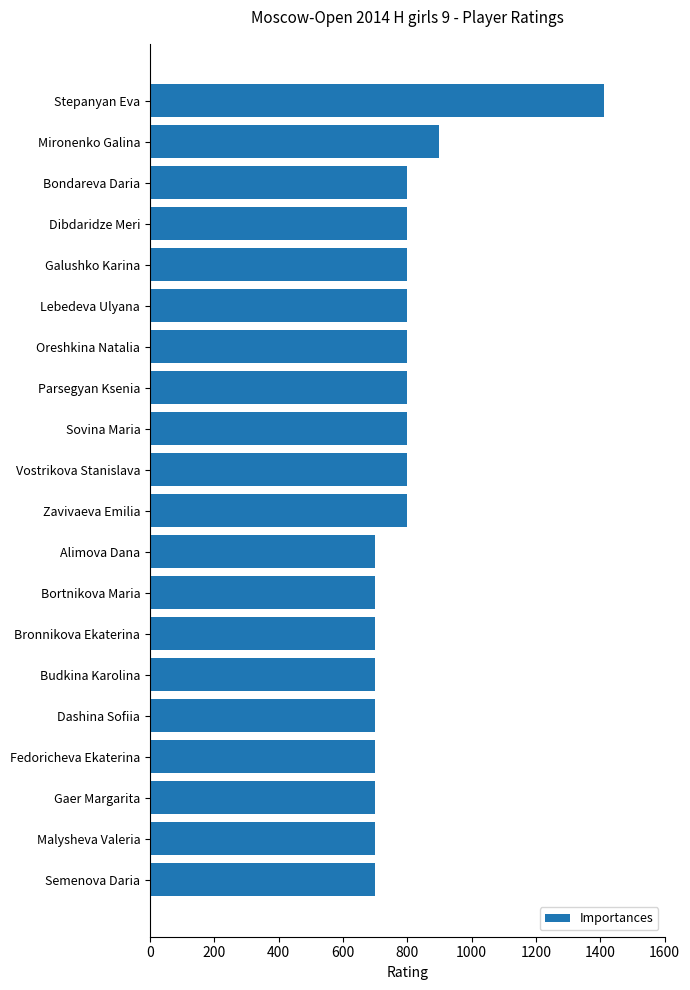

Reading top to bottom, transcribe all the data shown in this chart.

Stepanyan Eva=1412	Mironenko Galina=900	Bondareva Daria=800	Dibdaridze Meri=800	Galushko Karina=800	Lebedeva Ulyana=800	Oreshkina Natalia=800	Parsegyan Ksenia=800	Sovina Maria=800	Vostrikova Stanislava=800	Zavivaeva Emilia=800	Alimova Dana=700	Bortnikova Maria=700	Bronnikova Ekaterina=700	Budkina Karolina=700	Dashina Sofiia=700	Fedoricheva Ekaterina=700	Gaer Margarita=700	Malysheva Valeria=700	Semenova Daria=700